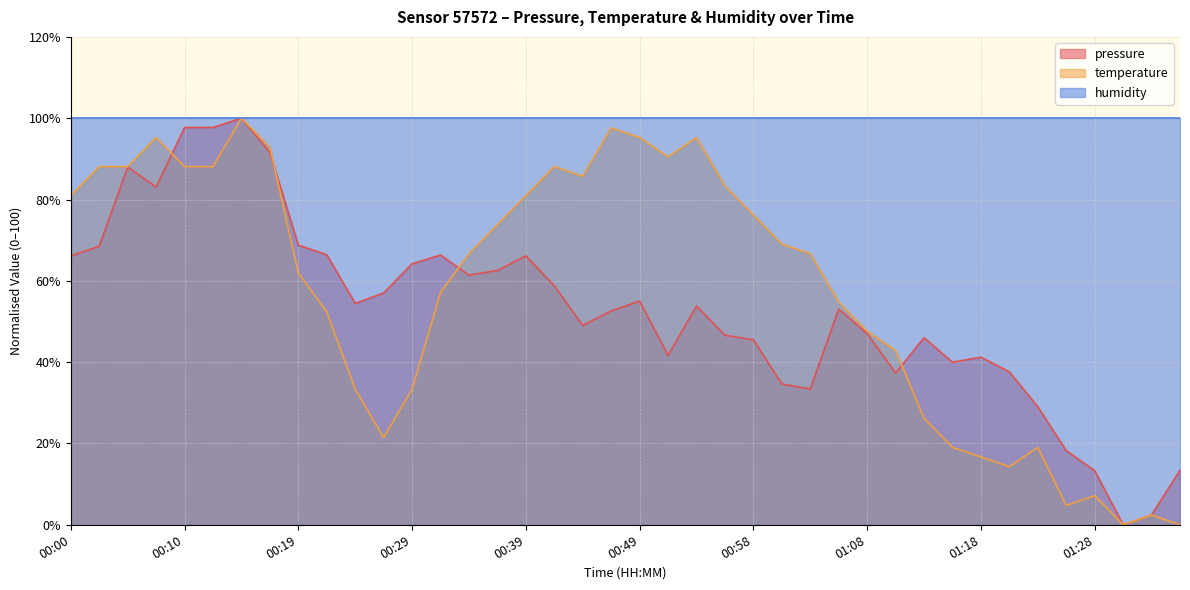

Where is the first local maximum for temperature?

00:07